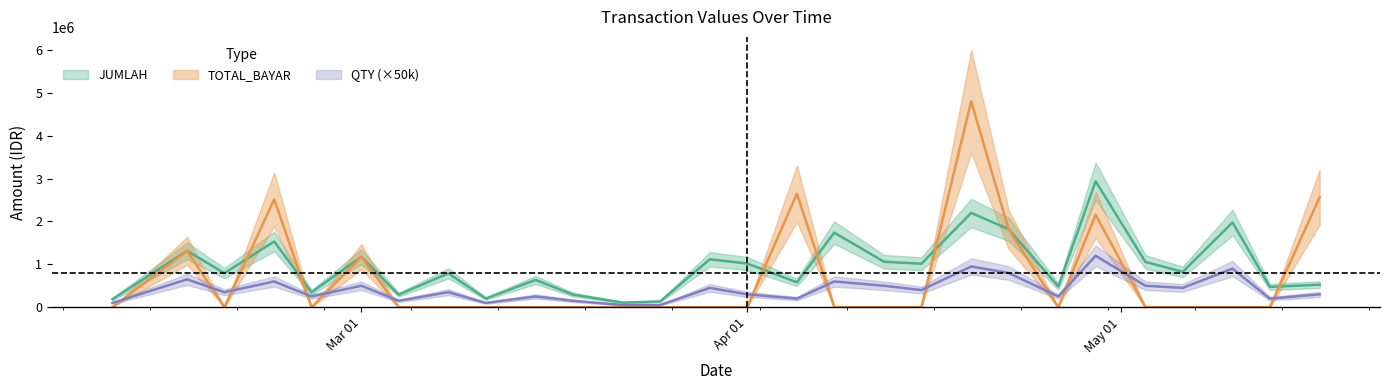

What is the label of the 28th point from the right?

2018-02-09